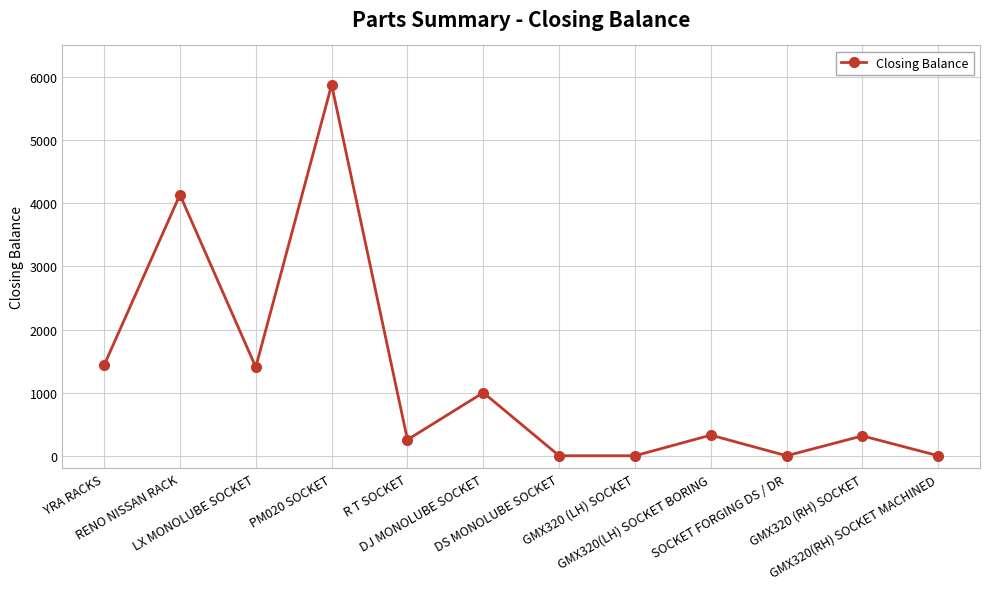

True or false: the data has more than 2 interior local peaks.

True